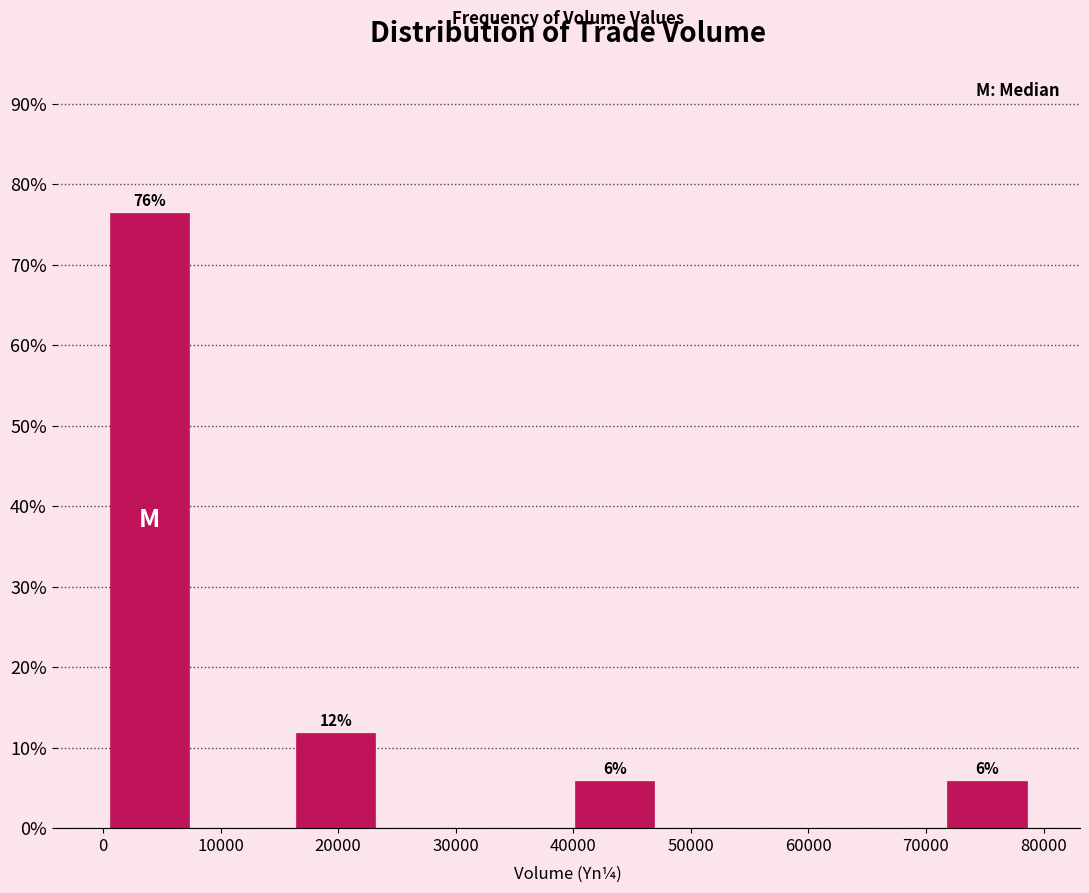

Which range on the x-axis has the tallest bar?

0 to 8000